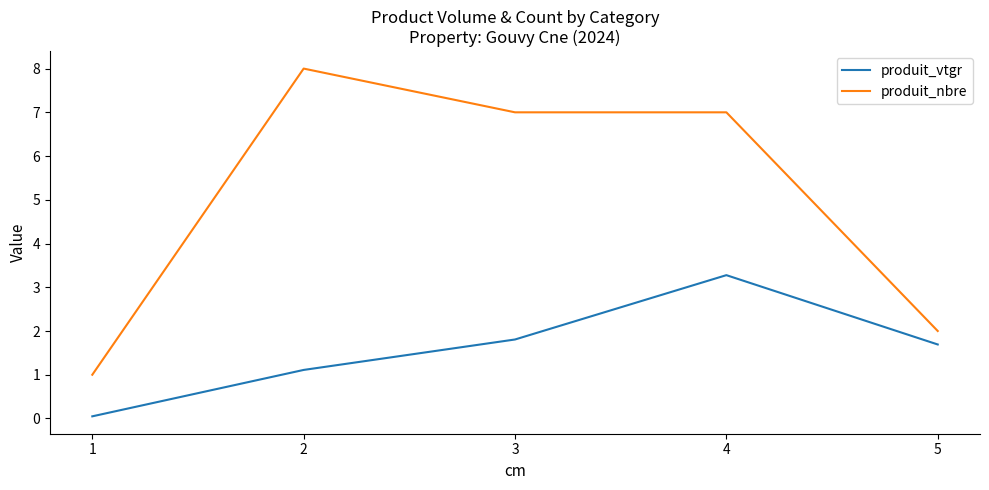

Which series has the largest total across all categories?

produit_nbre